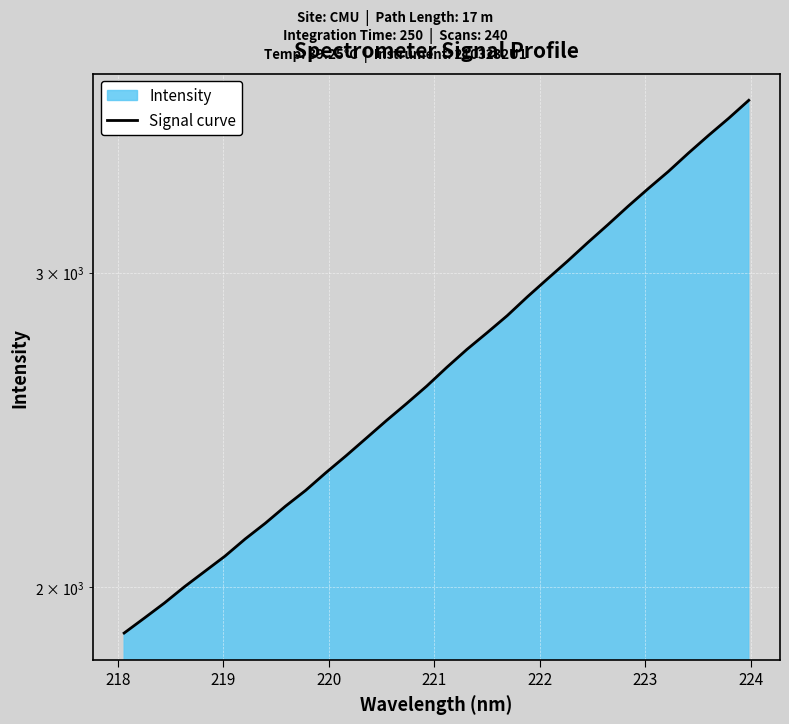

What is the minimum value shown in the chart?

1886.0